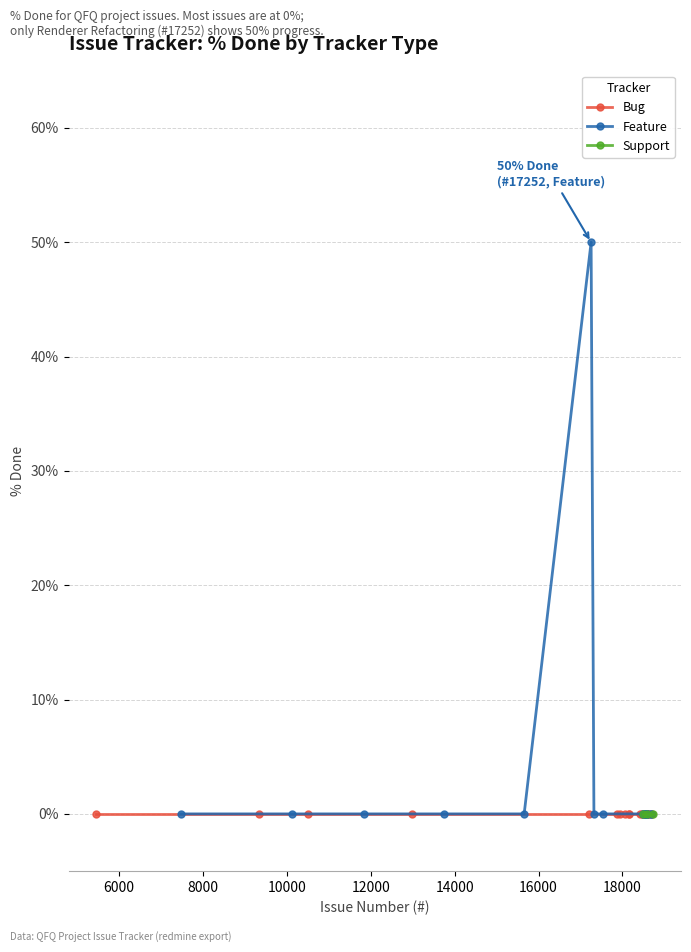

Which has a higher value, 9347 or 17201?

9347